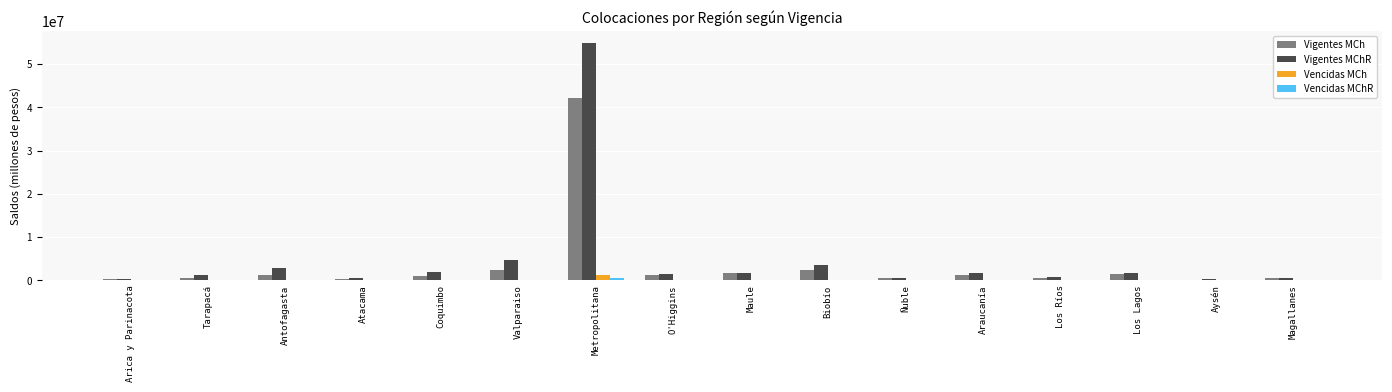

At which category is the sum across all series the highest?

Metropolitana